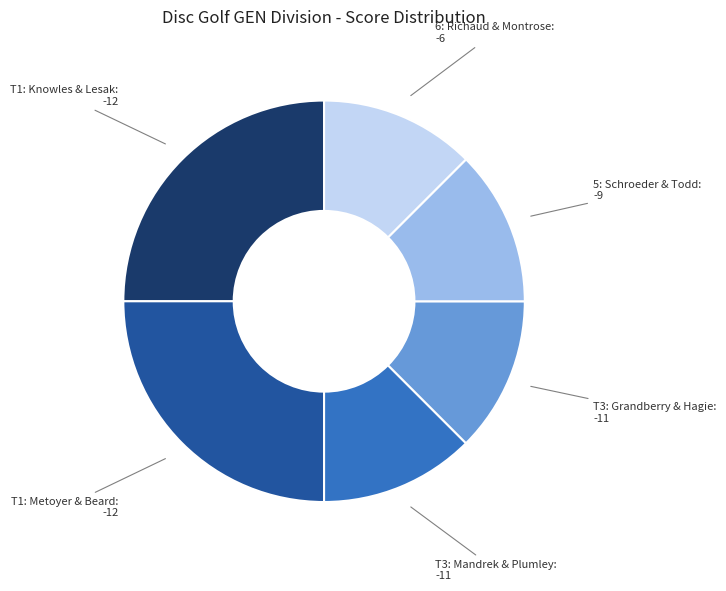

Approximately how many times larger is the value at T3: Mandrek & Plumley compared to 5: Schroeder & Todd?

1.0